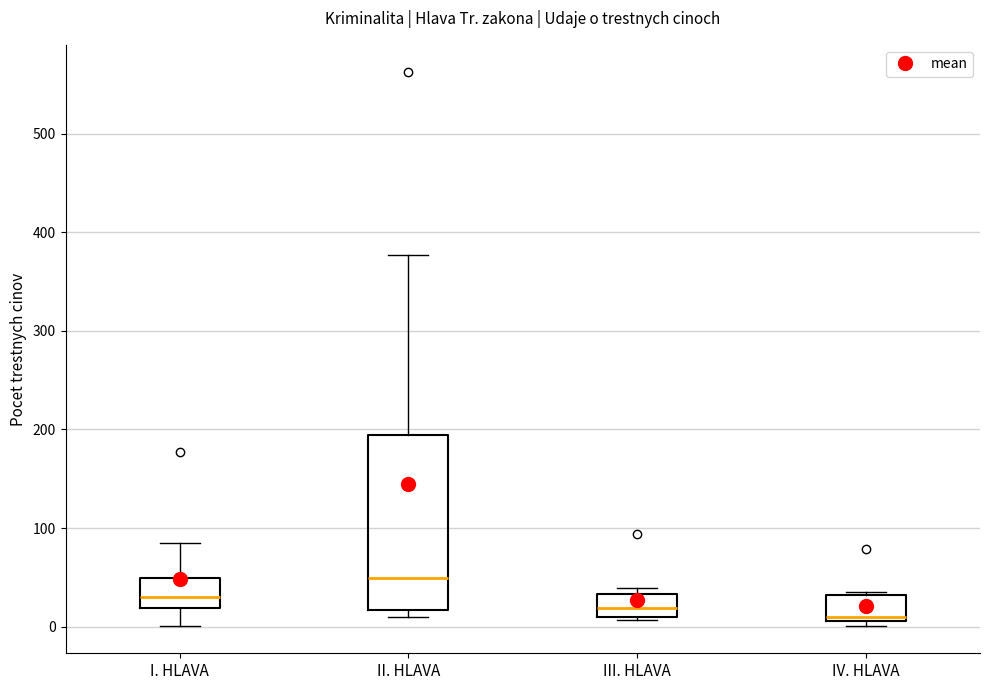

Comparing the boxes themselves (not the whiskers), which one is the tallest?

II. HLAVA